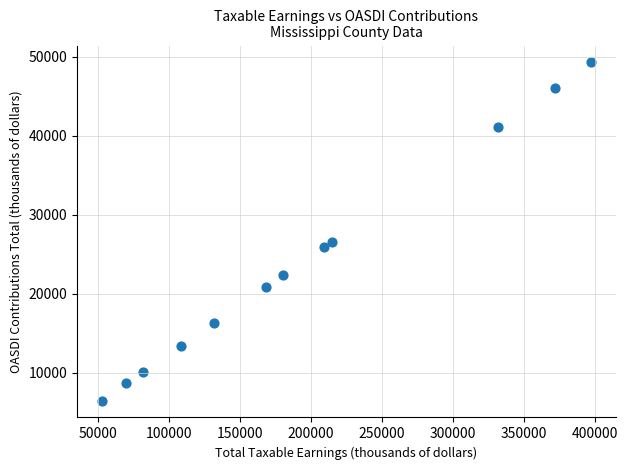

What Y value in the scatter plot is closest to 27872?

26576